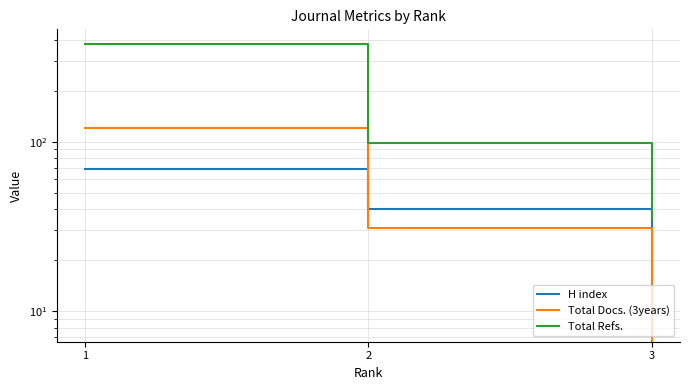

Where is H index nearest to the value 38?

2